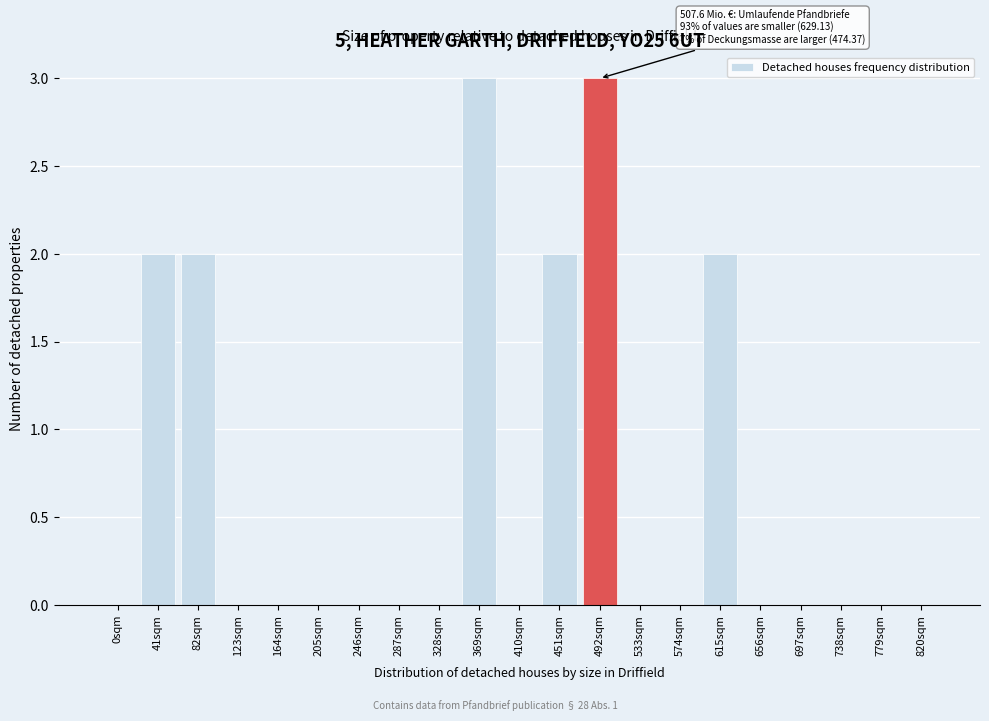

Reading left to right, transcribe all the data shown in this chart.

0sqm=0	41sqm=2	82sqm=2	123sqm=0	164sqm=0	205sqm=0	246sqm=0	287sqm=0	328sqm=0	369sqm=3	410sqm=0	451sqm=2	492sqm=3	533sqm=0	574sqm=0	615sqm=2	656sqm=0	697sqm=0	738sqm=0	779sqm=0	820sqm=0